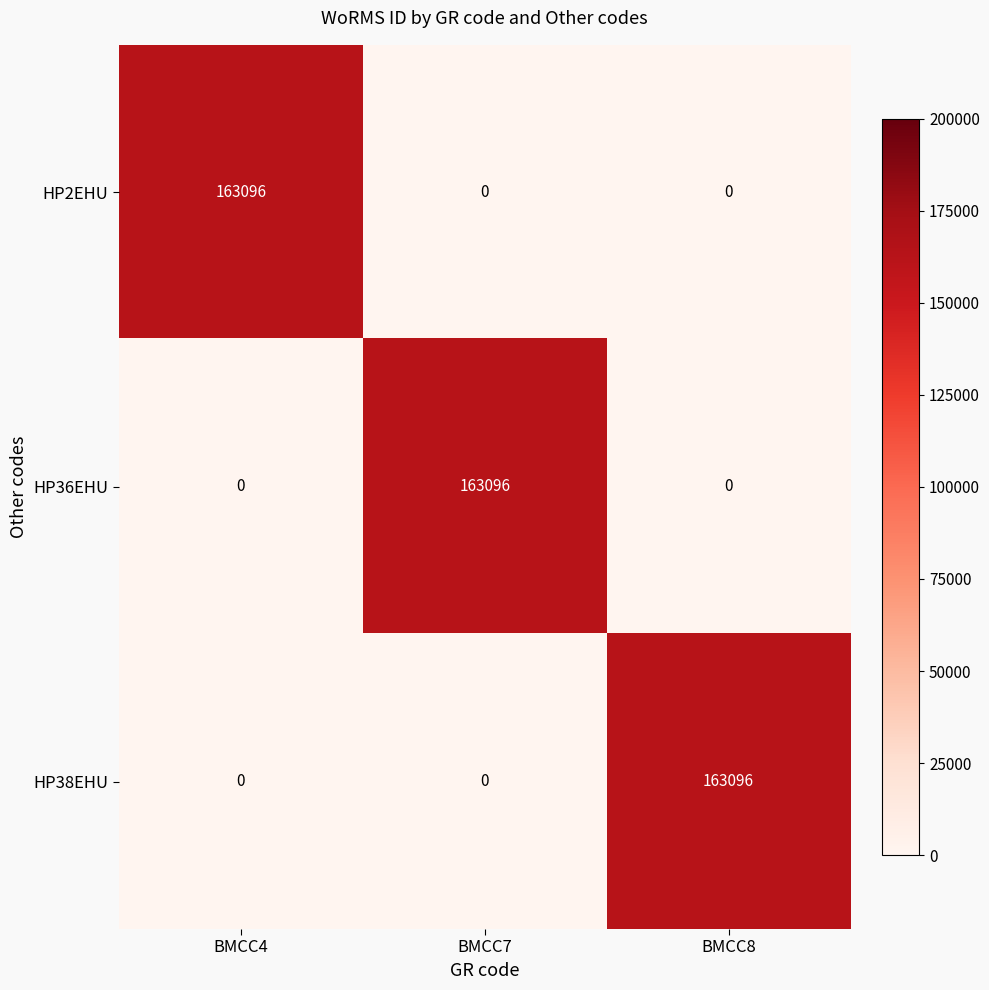

Reading left to right, what are all the values shown in this chart?

HP2EHU: 163096	0	0
HP36EHU: 0	163096	0
HP38EHU: 0	0	163096